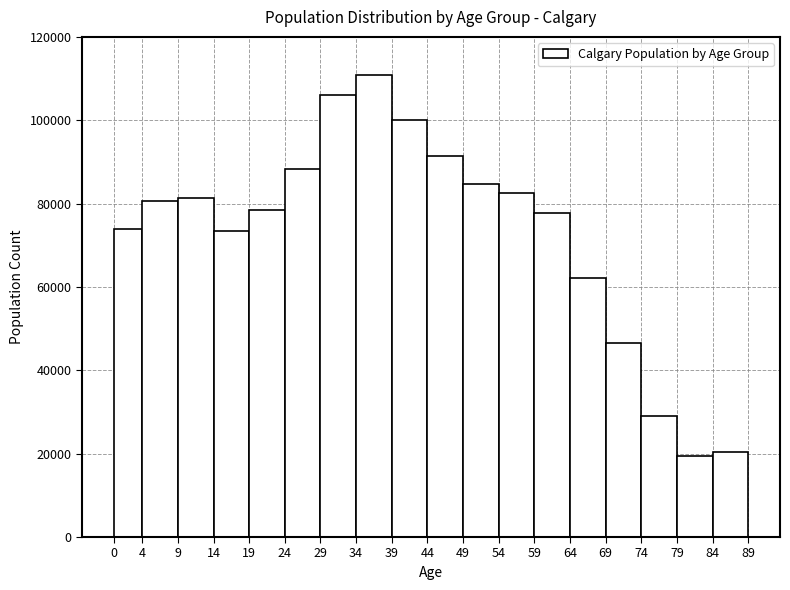

What is the height of the bar covering 19 to 24 on the x-axis? The values are not printed on the chart, so give them approximately, as read against the axis.

78000